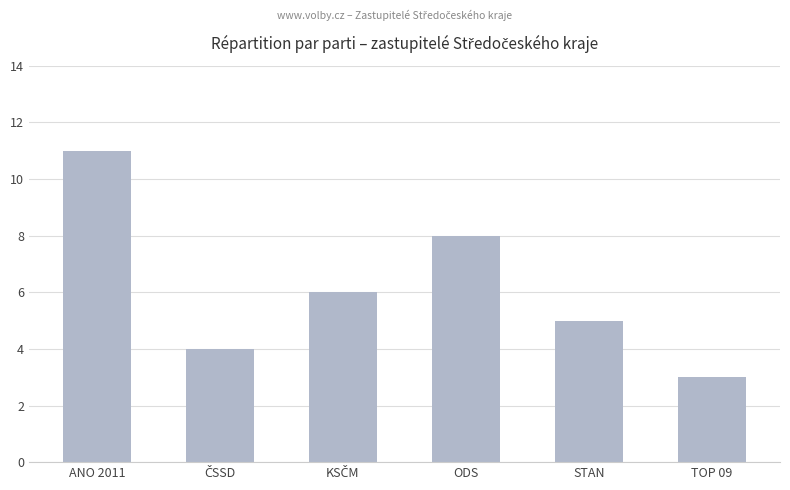

Approximately how many times larger is the value at STAN compared to ANO 2011?

0.5